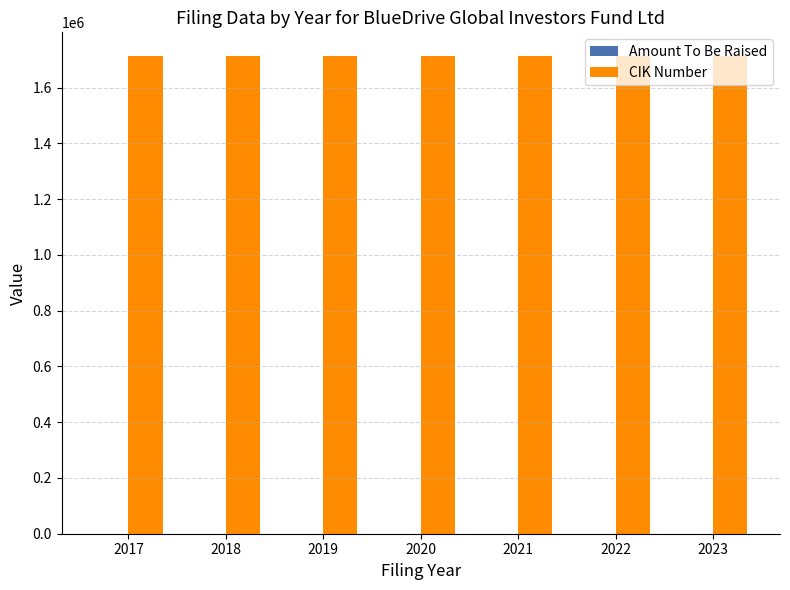

What is the greatest value displayed?

1712273